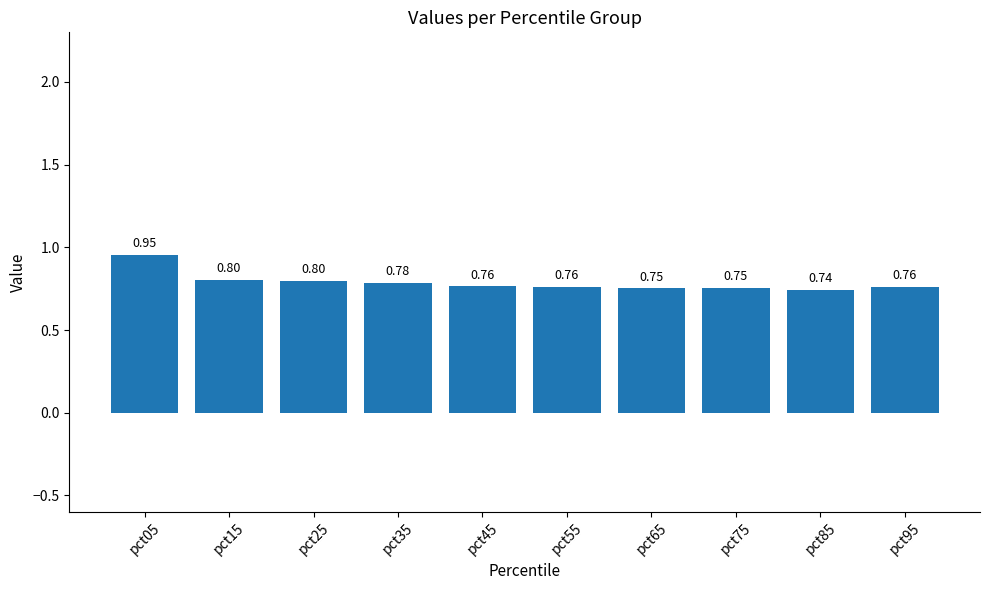

Between pct55 and pct25, which is larger?

pct25